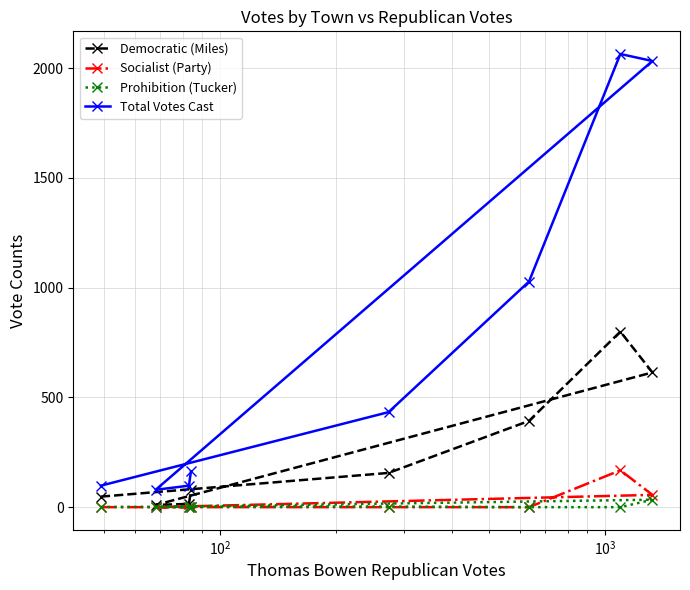

What is the maximum value for Total Votes Cast?

2065